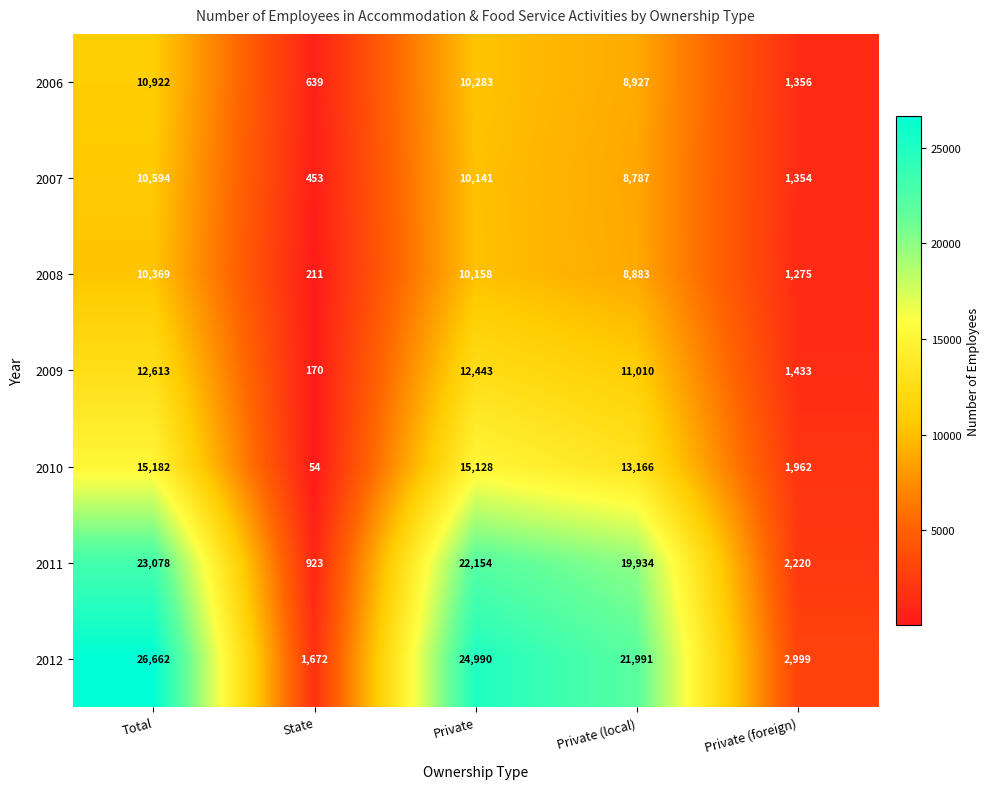

What is the sum of all 2009 values?

37669